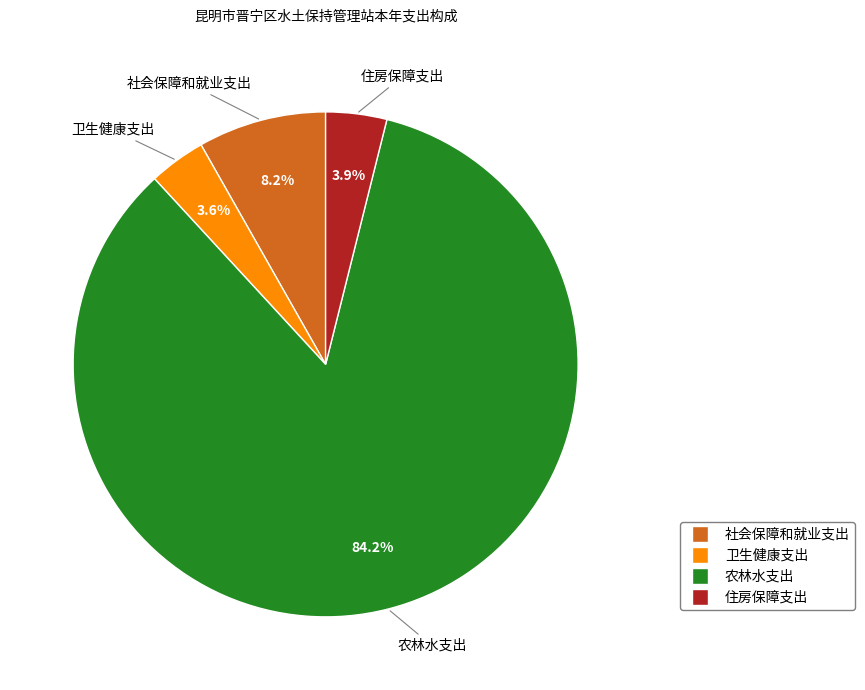

What percentage is the 住房保障支出 slice, to the nearest percent?

4%